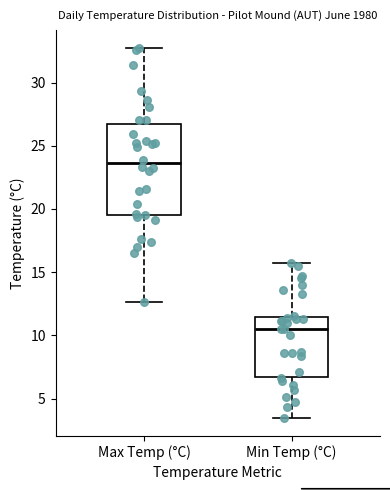

Reading left to right, transcribe this box plot: for each box, give where its median line is, the range the box spans, and where its two whiskers end, as read against the y-axis. The values are not printed on the chart, so give them approximately, as read against the axis.

Max Temp (°C): median 23.5, box 19.5 to 26.5, whiskers 12.5 to 32.5
Min Temp (°C): median 10.5, box 6.5 to 11.5, whiskers 3.5 to 15.5